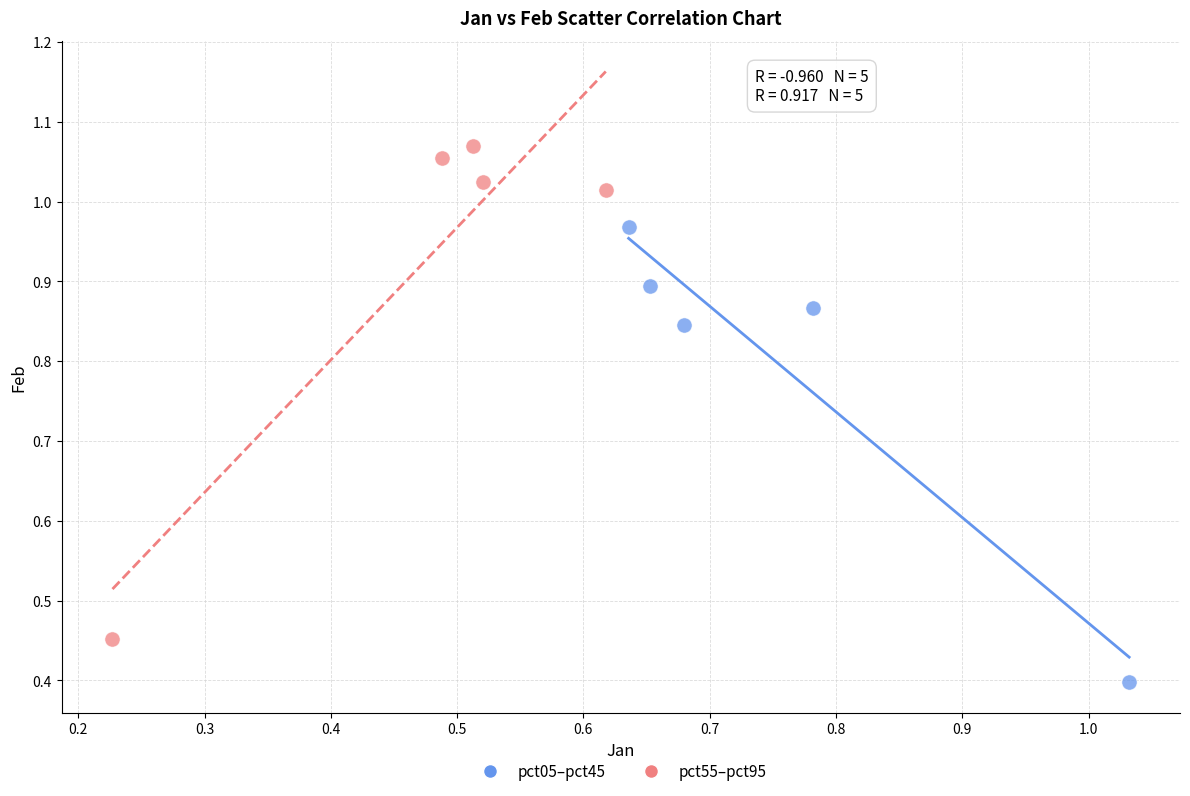

Which series reaches the maximum Y coordinate?

pct55–pct95